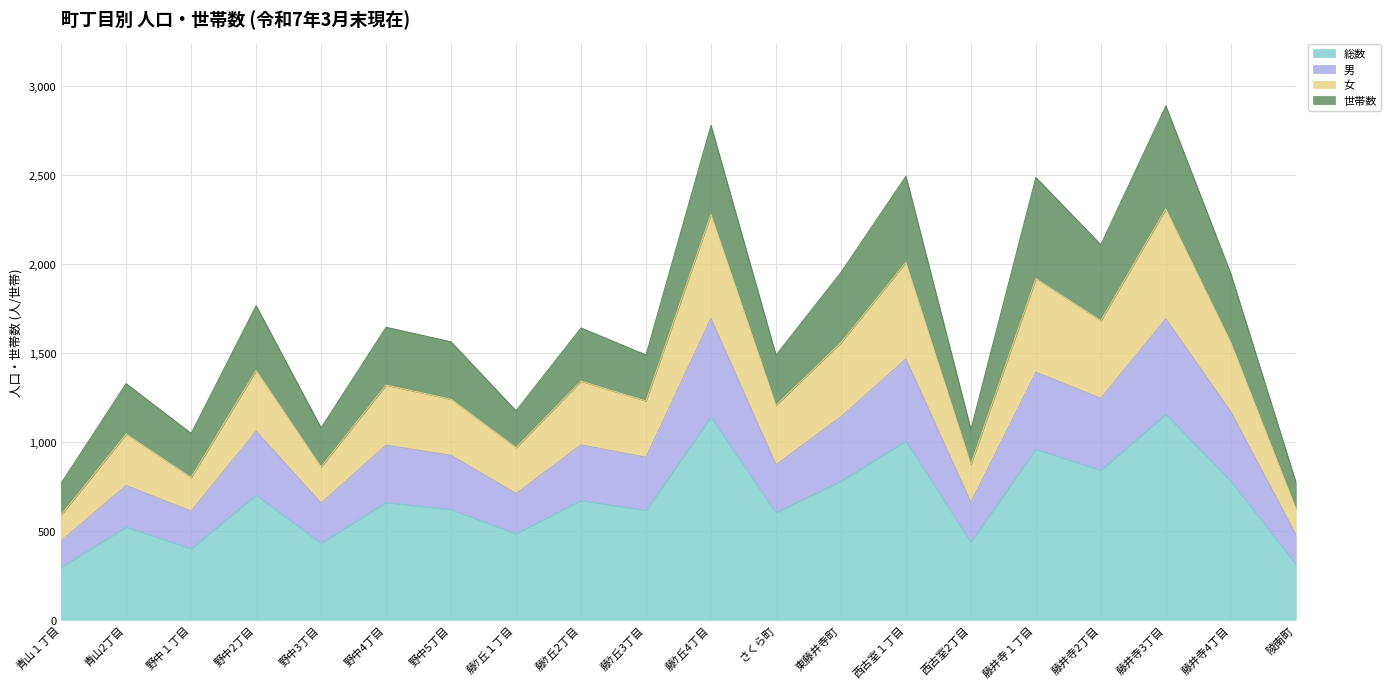

What is the minimum value for 総数?

295